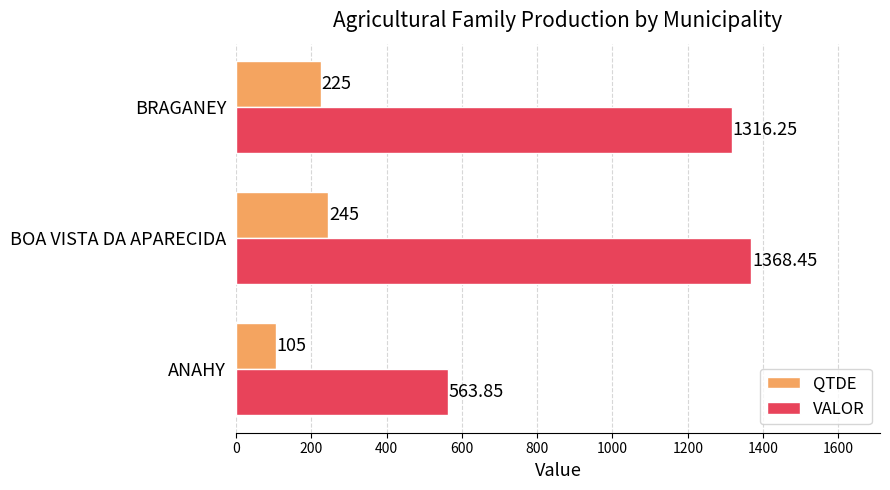

Which category has the highest value in the QTDE series?

BOA VISTA DA APARECIDA